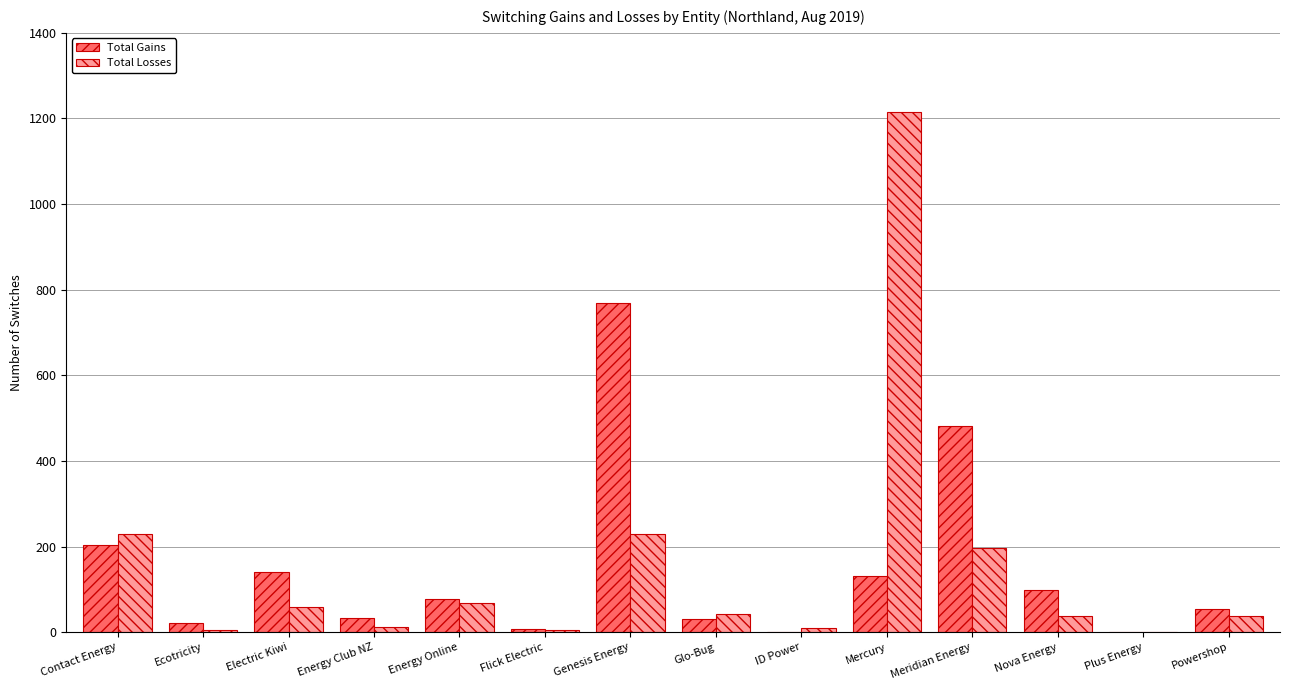

True or false: Total Gains has a value of 78 at Contact Energy.

False